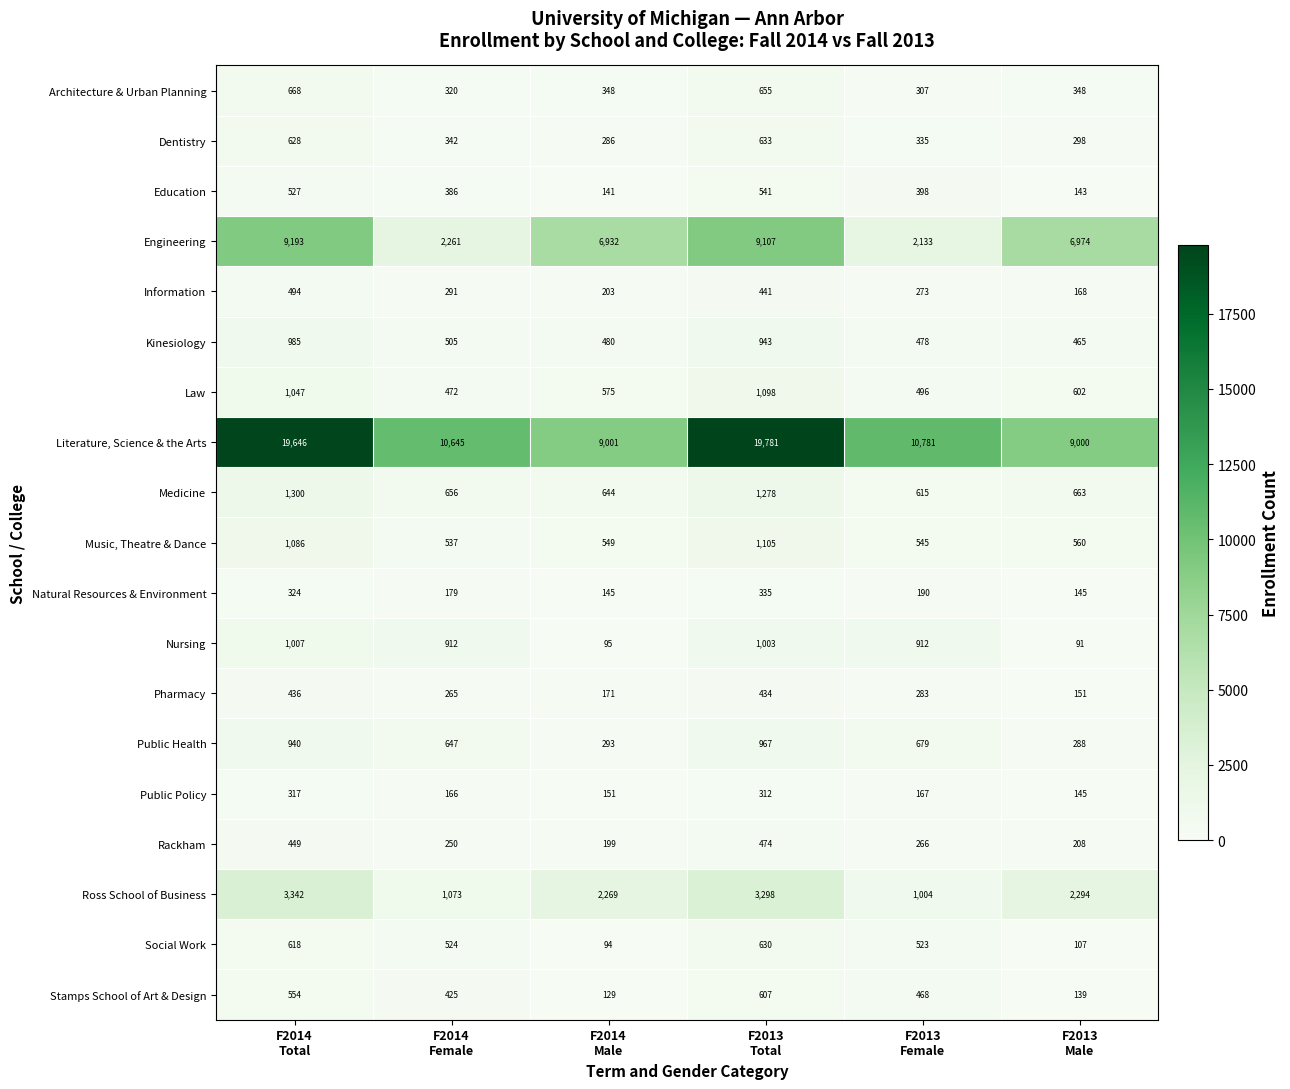

Rank the series by their maximum value, from highest to lowest.

Literature, Science & the Arts, Engineering, Ross School of Business, Medicine, Music, Theatre & Dance, Law, Nursing, Kinesiology, Public Health, Architecture & Urban Planning, Dentistry, Social Work, Stamps School of Art & Design, Education, Information, Rackham, Pharmacy, Natural Resources & Environment, Public Policy